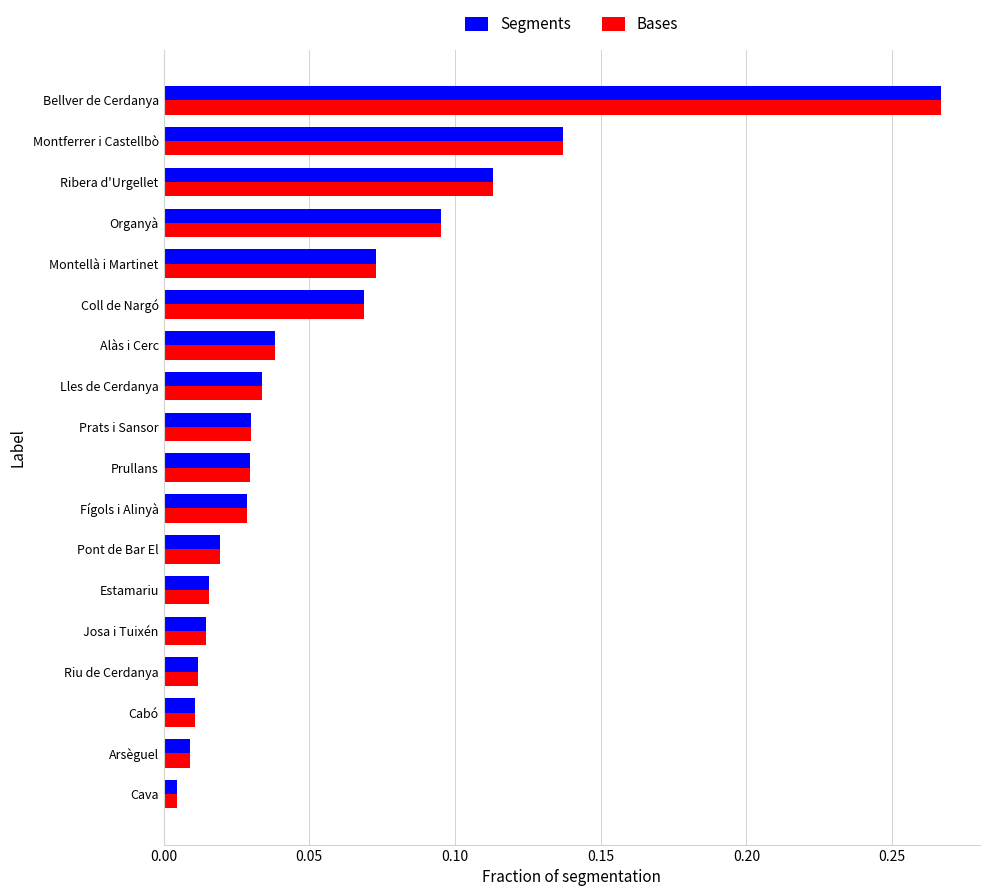

What is the sum of all Bases values?

1.0